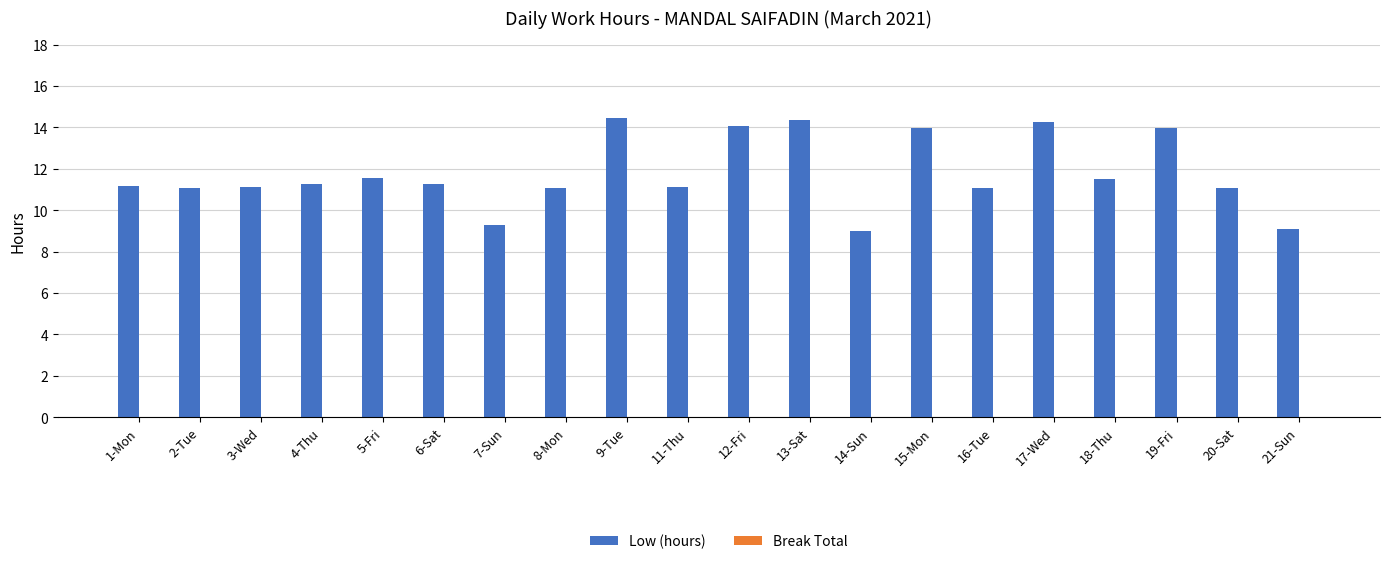

What is the minimum value shown in the chart?

9.0